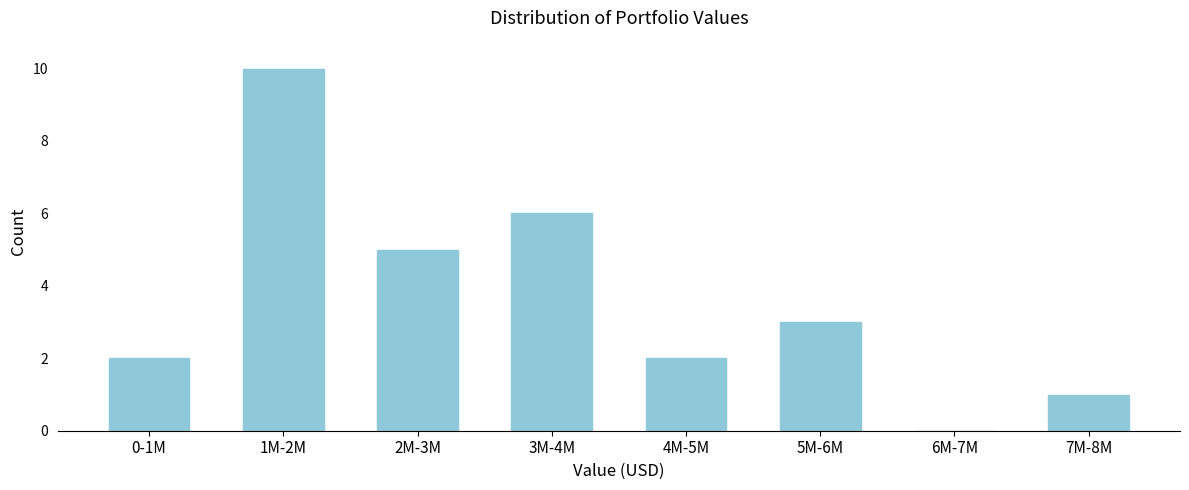

Reading right to left, list all the values displayed in this chart.

7M-8M=1	6M-7M=0	5M-6M=3	4M-5M=2	3M-4M=6	2M-3M=5	1M-2M=10	0-1M=2